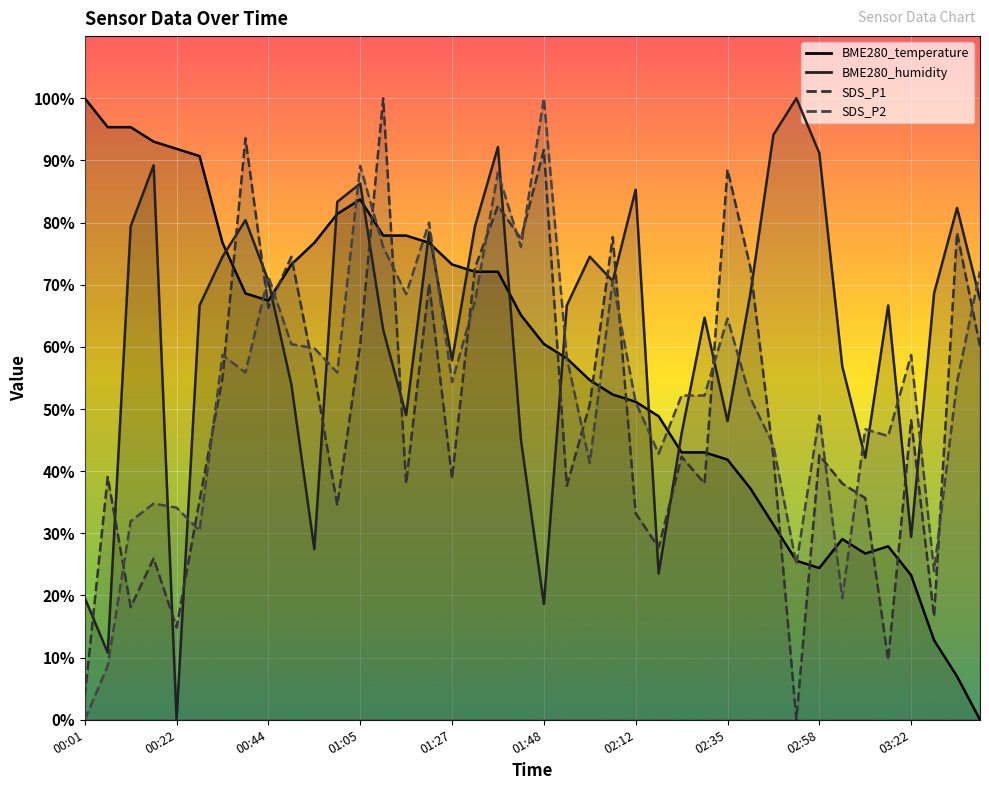

What is the label of the 16th point from the left?

01:21